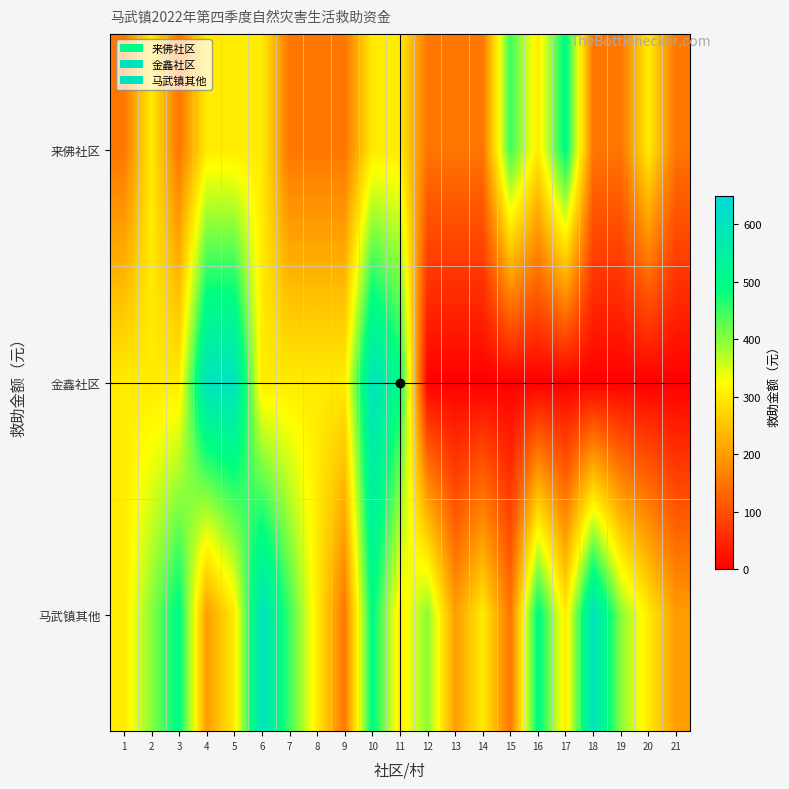

Between 11 and 20, which series saw the biggest shift?

金鑫社区